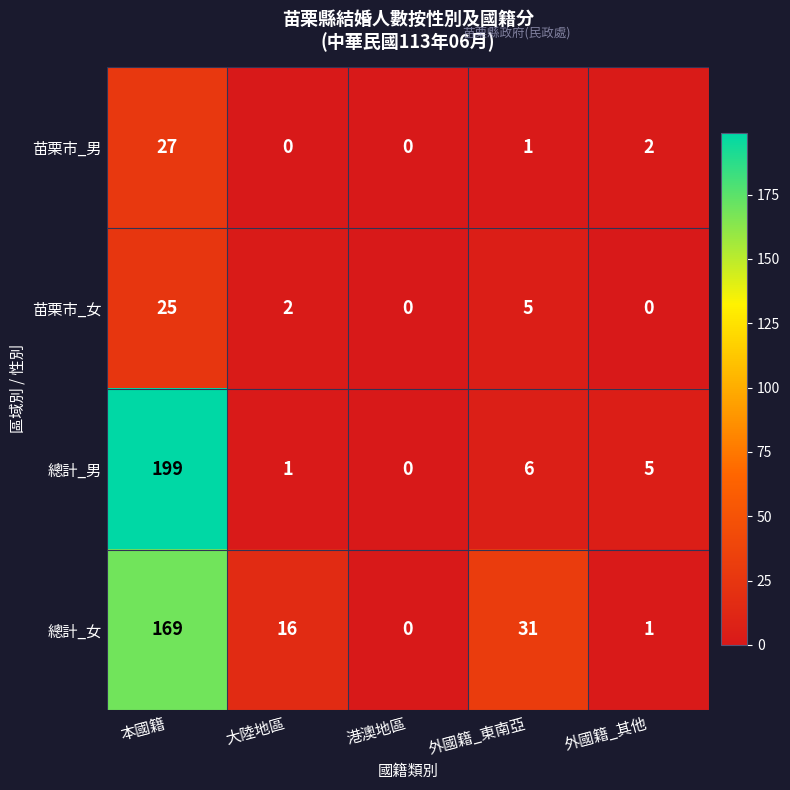

Which series has the largest range (max minus min)?

總計_男